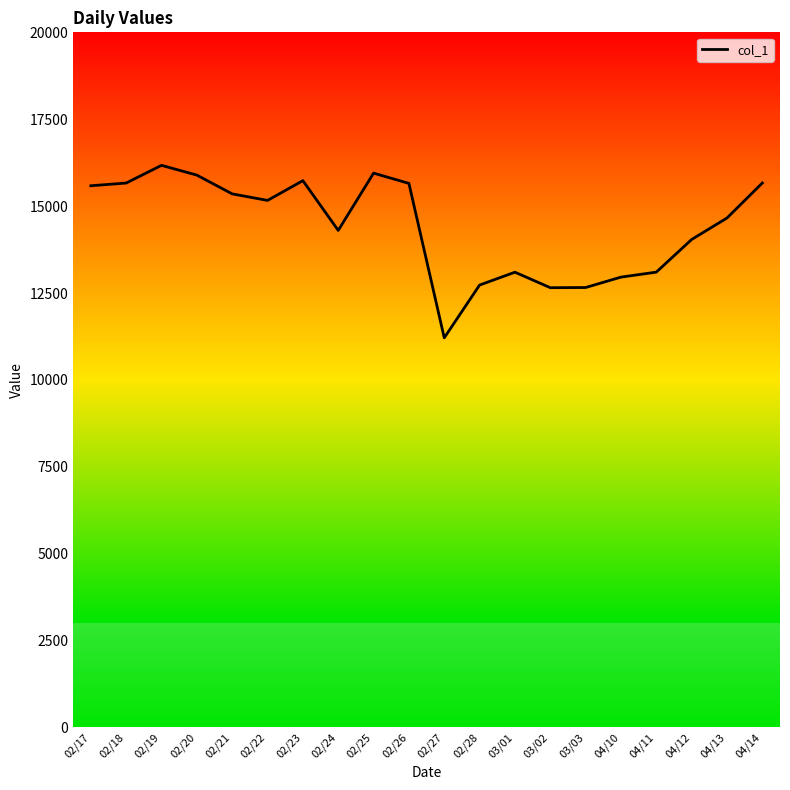

The value at 04/14 is 15665. True or false?

True